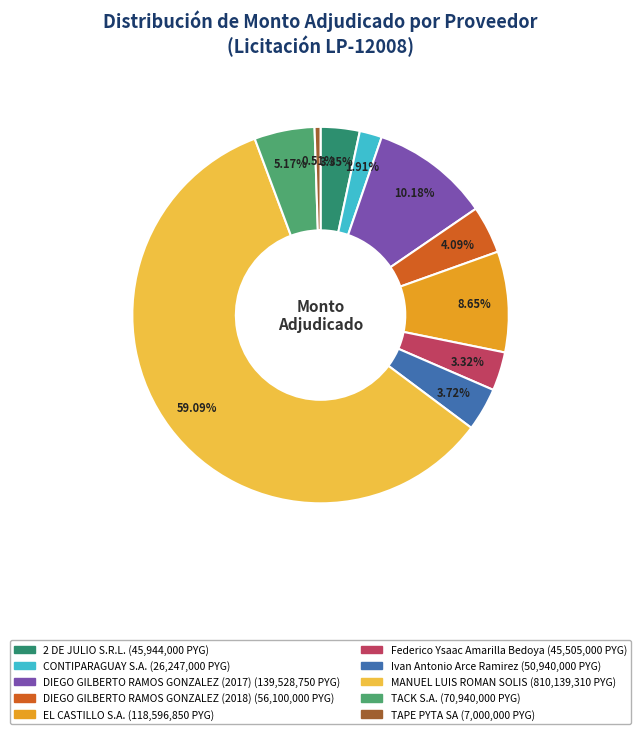

To the nearest percent, what is the difference between the TACK S.A. and 2 DE JULIO S.R.L. slice percentages?

2%